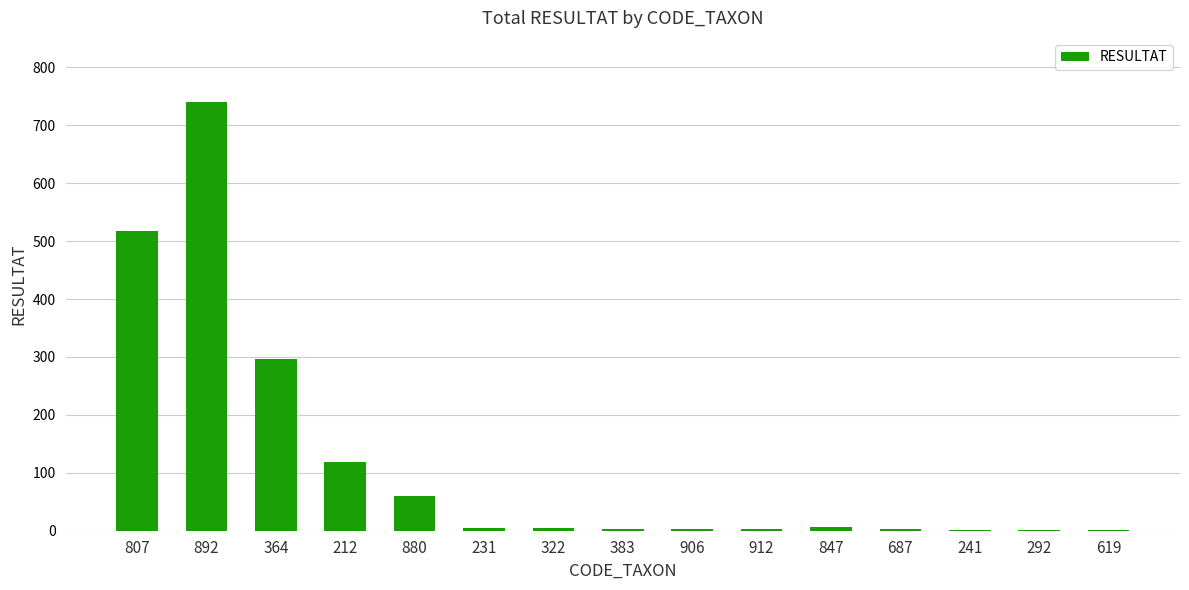

Which category has the highest value across all series?

892